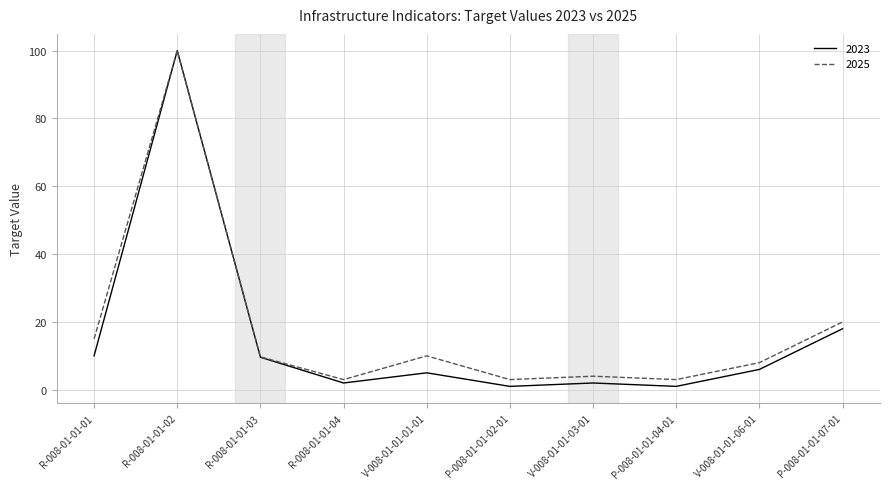

Read the 2025 value at V-008-01-01-06-01.

8.0